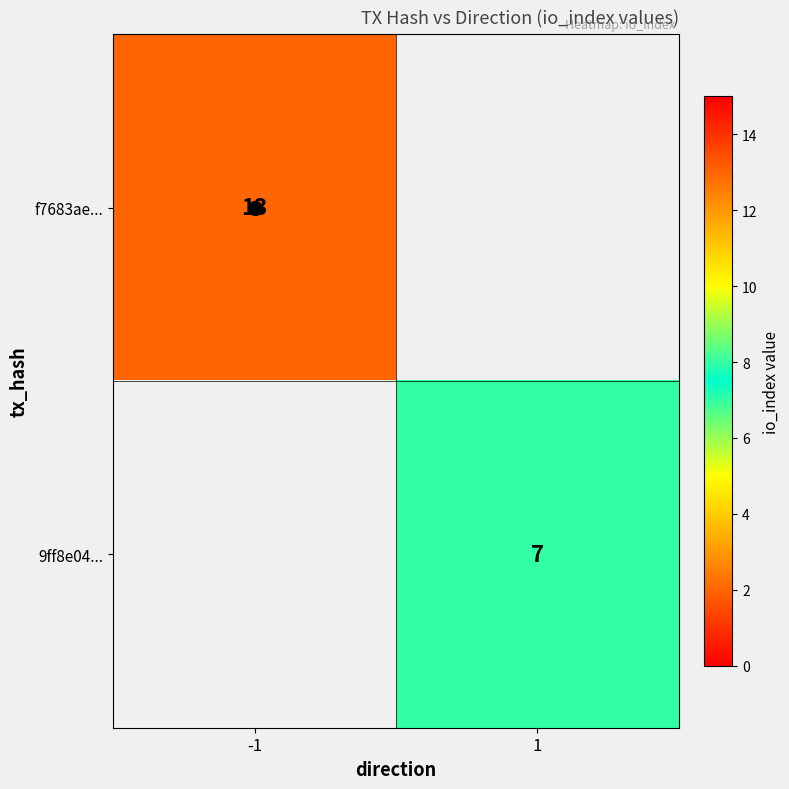

Which has a higher value, 1 or -1?

-1